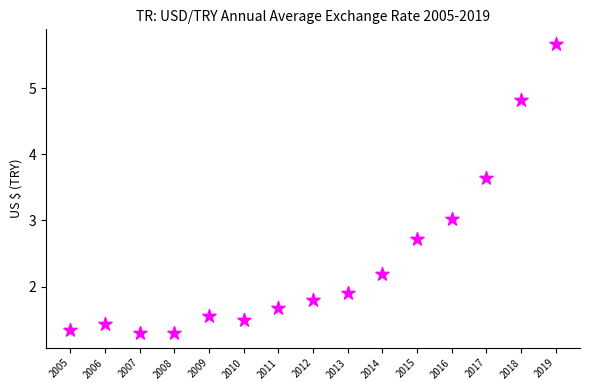

What is the range of Y values (max minus min)?

4.4